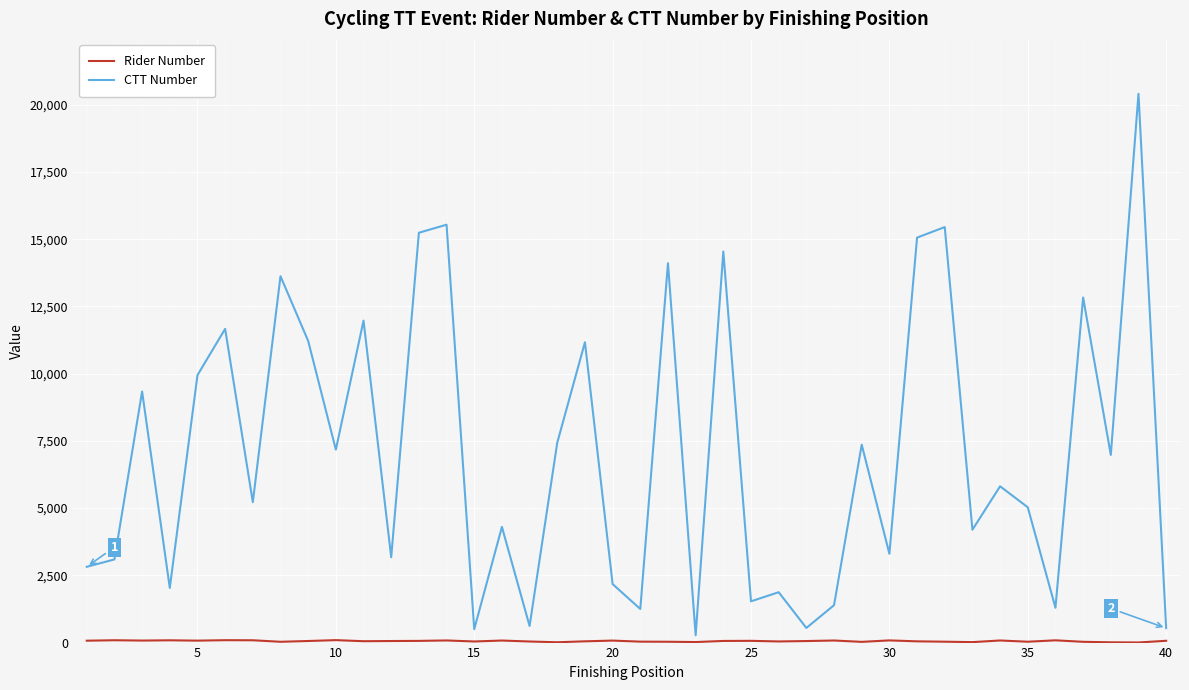

How many distinct data groups are displayed?

2